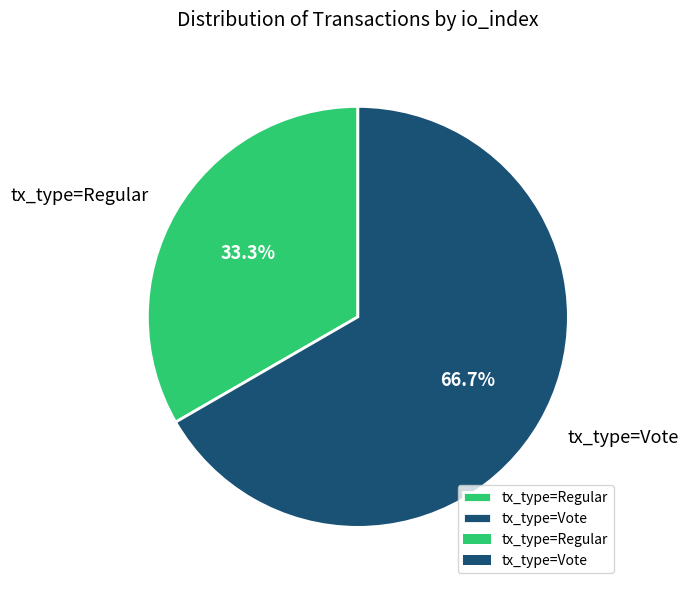

How many segments does this pie chart have?

2